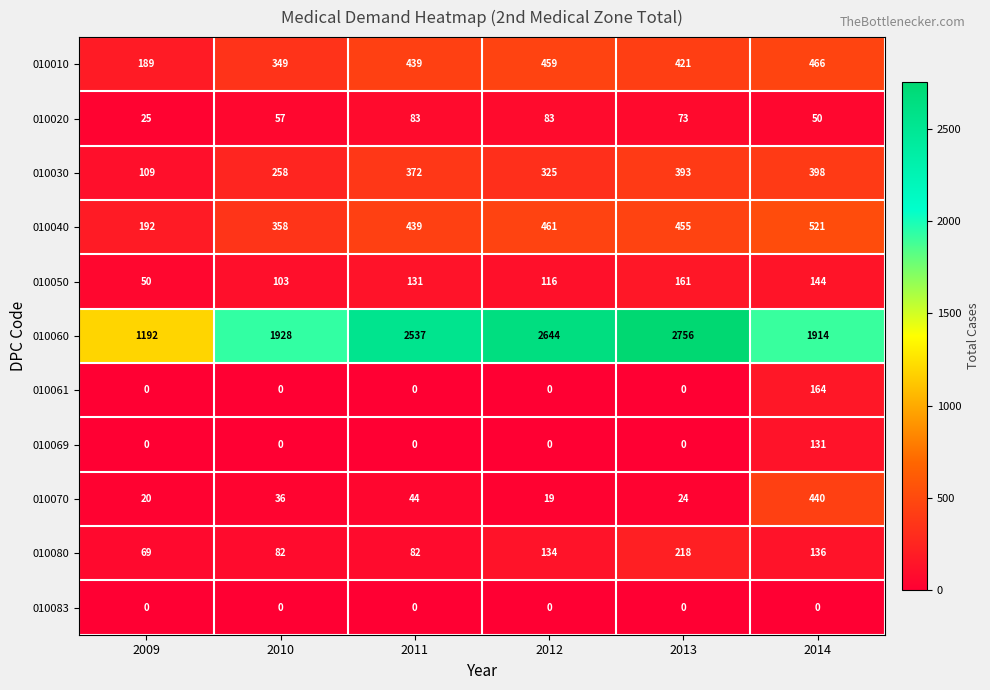

Which series changed the most between 2009 and 2011?

010060